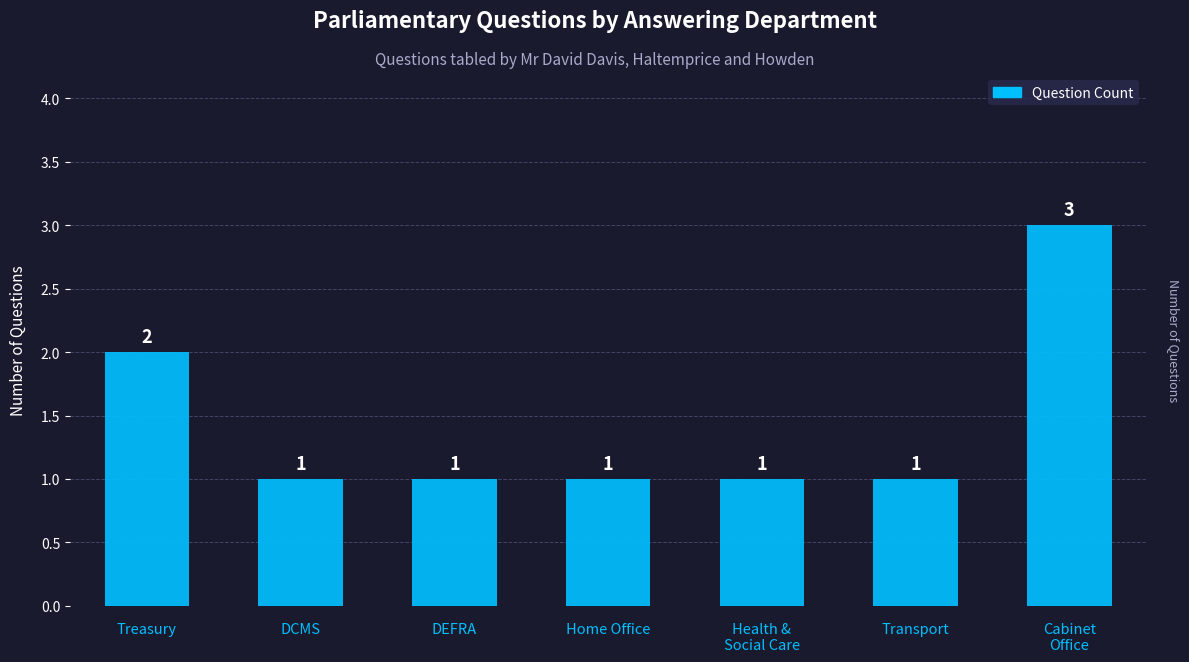

Reading left to right, what are all the values shown in this chart?

Treasury=2	DCMS=1	DEFRA=1	Home Office=1	Health &
Social Care=1	Transport=1	Cabinet
Office=3